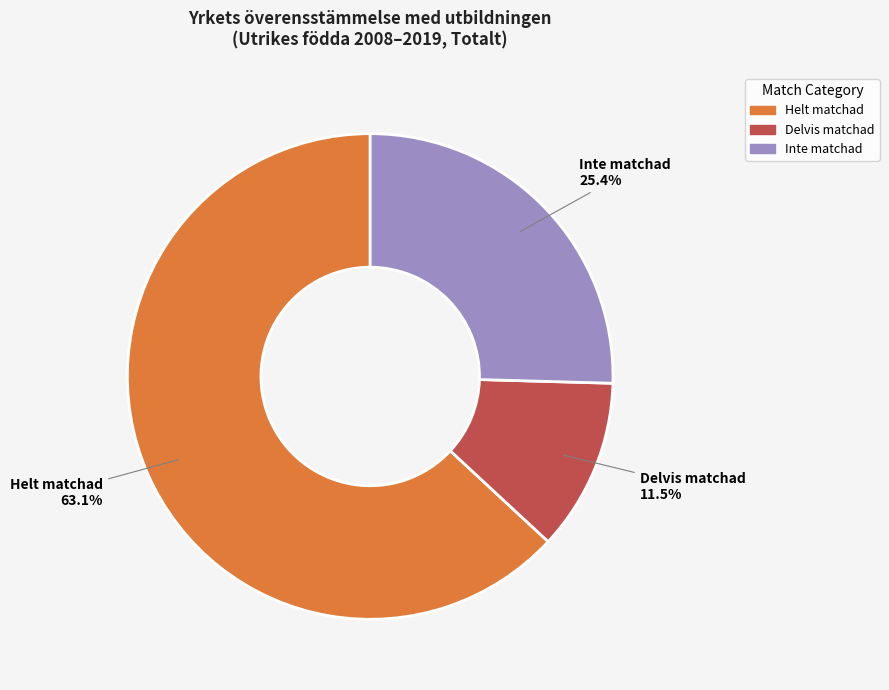

Rank the categories by value from highest to lowest.

Helt matchad, Inte matchad, Delvis matchad